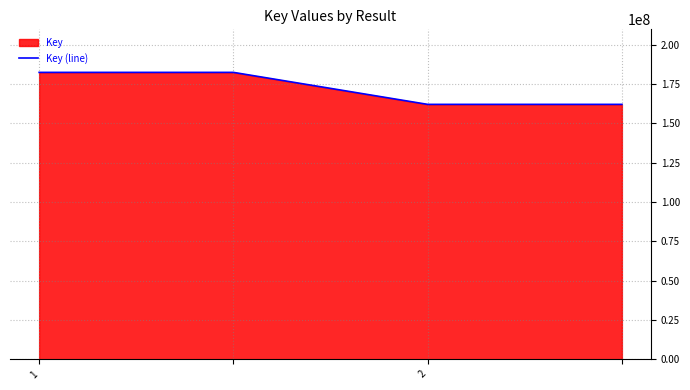

How many lines are shown in the chart?

1